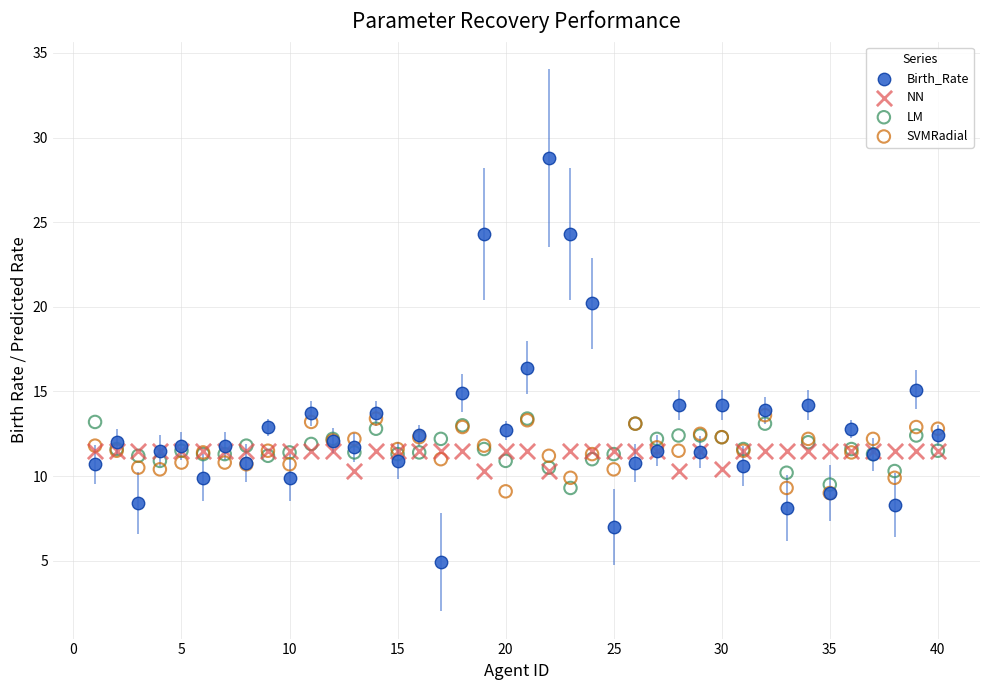

Across all series, what Y value is closest to 16?

16.4